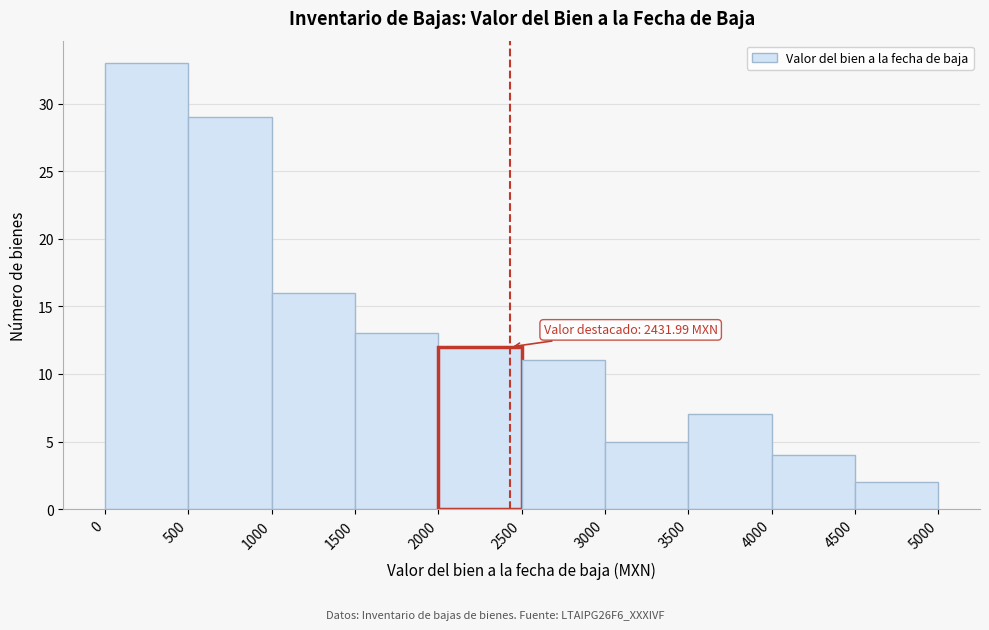

Over which range of the x-axis is the bar tallest?

0 to 500